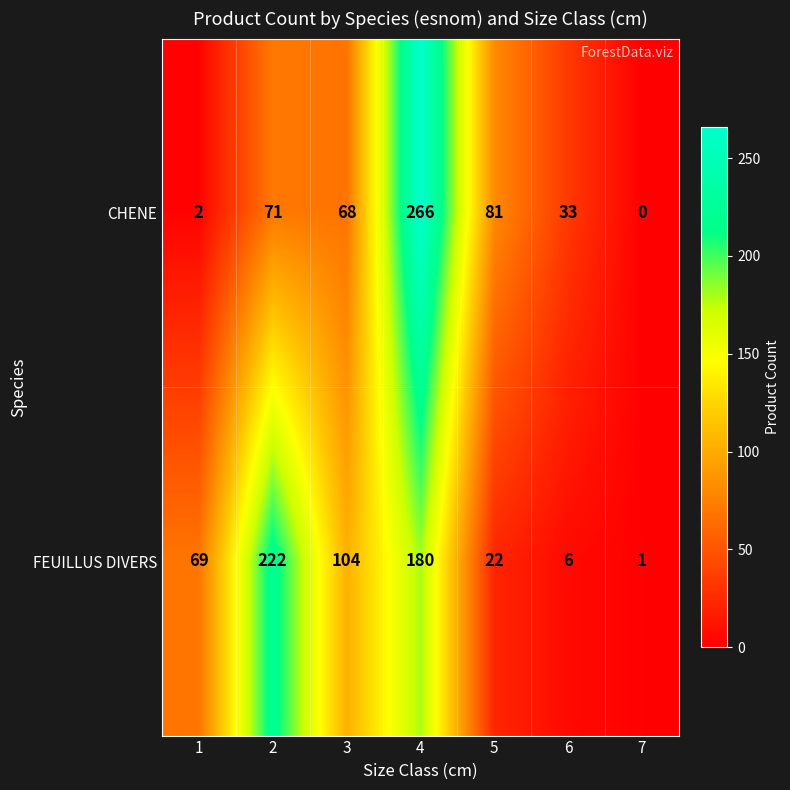

Rank the series at 3 from lowest to highest value.

CHENE, FEUILLUS DIVERS